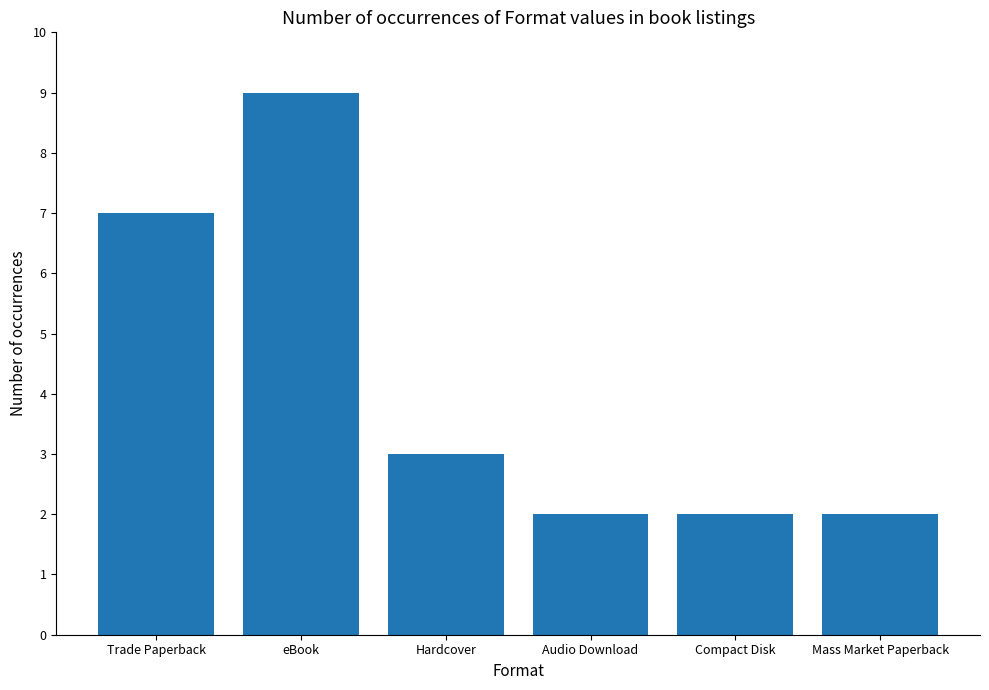

What is the greatest value displayed?

9